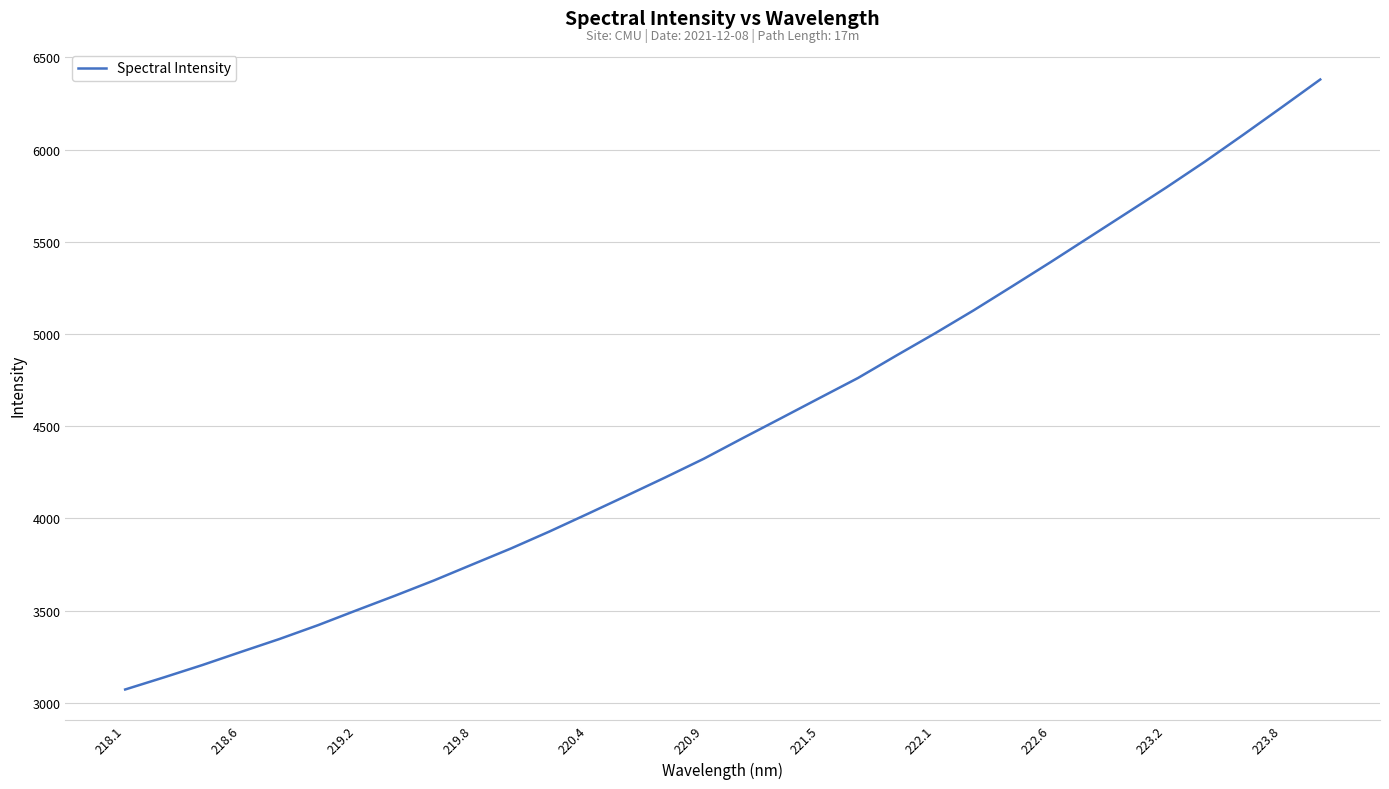

What is the difference between the maximum and minimum values?

3307.0